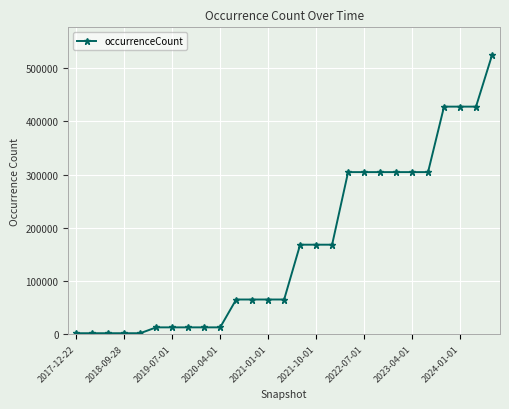

Reading left to right, transcribe all the data shown in this chart.

1710	1710	1710	1710	1710	12715	12715	12715	12715	12715	65114	65114	65114	65114	168213	168213	168213	304723	304723	304723	304723	304723	304723	427864	427864	427864	524550